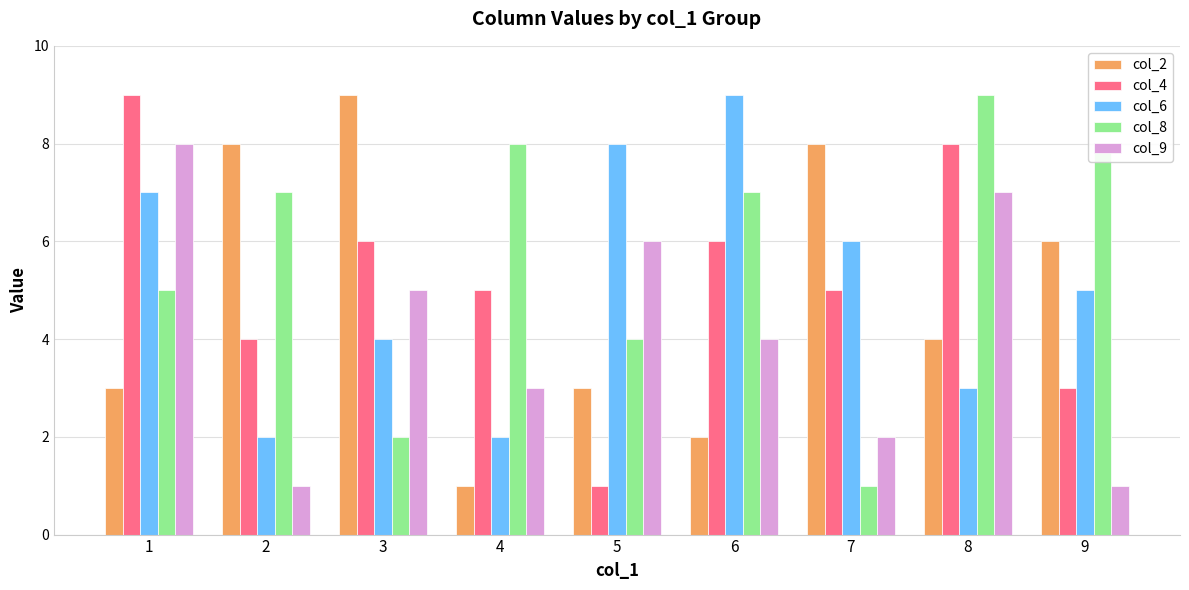

Between 3 and 8, which series saw the biggest shift?

col_8